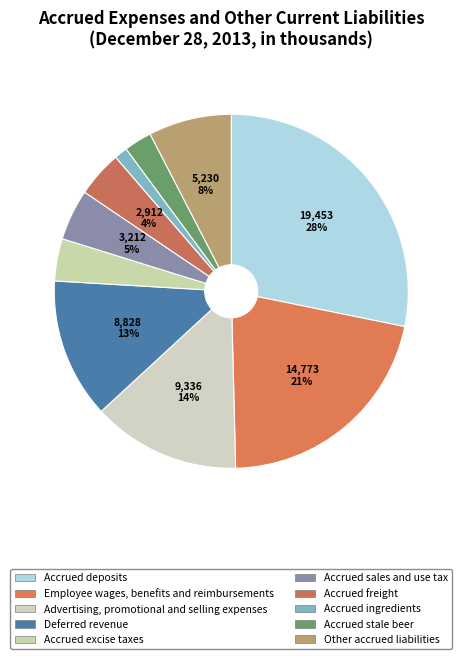

Does Accrued stale beer represent more than half of the total?

No